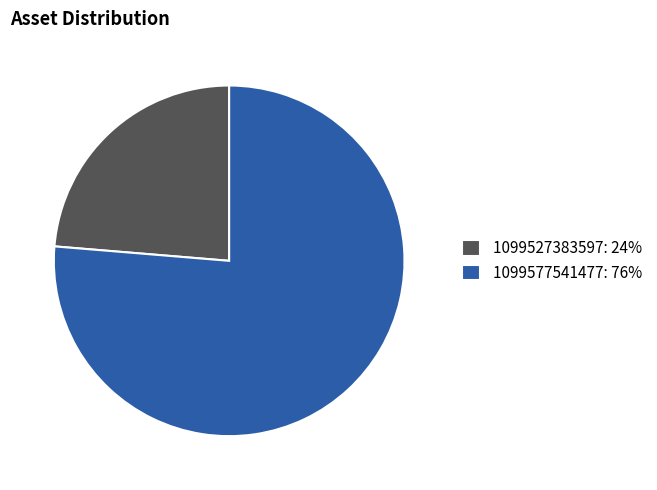

Is it true that 1099527383597 is 11% of the pie?

False